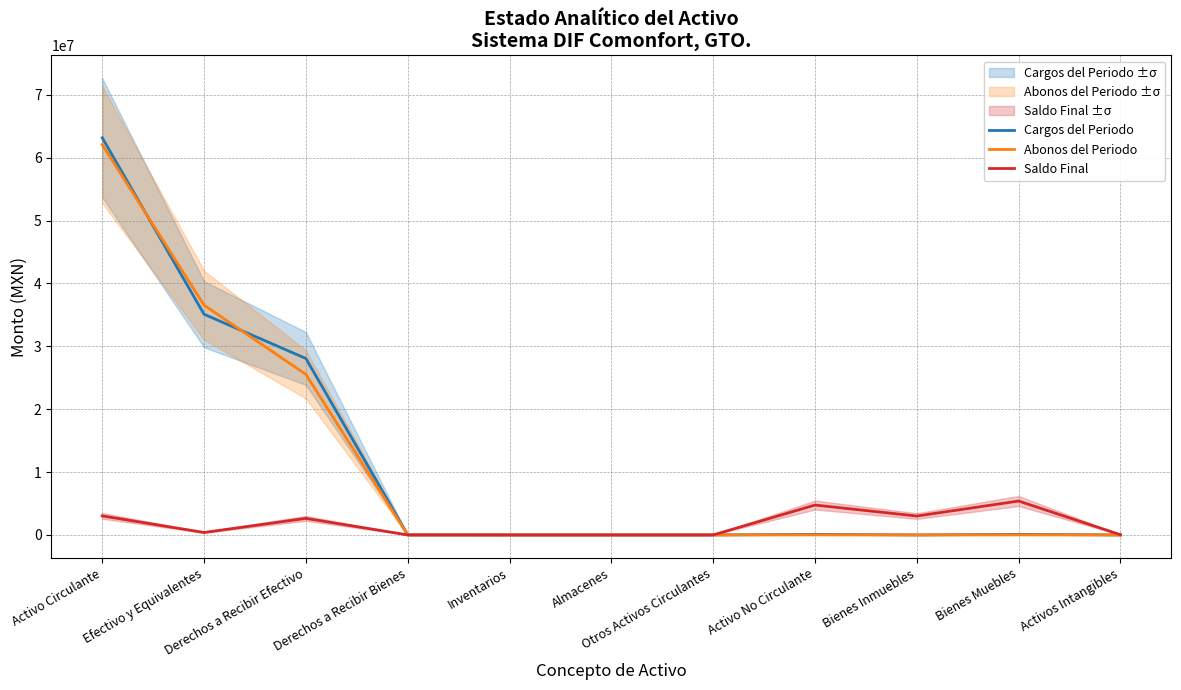

What position from the left is Activo No Circulante?

8